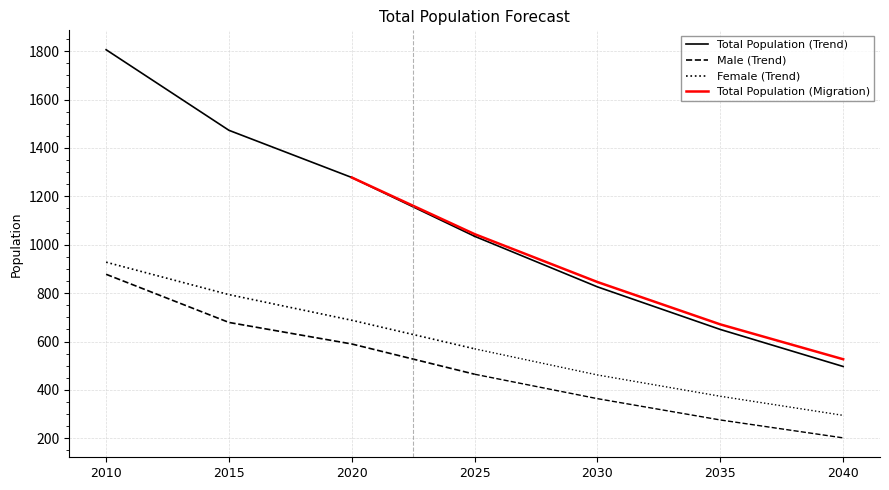

Rank the series by their maximum value, from highest to lowest.

Total Population (Trend), Total Population (Migration), Female (Trend), Male (Trend)